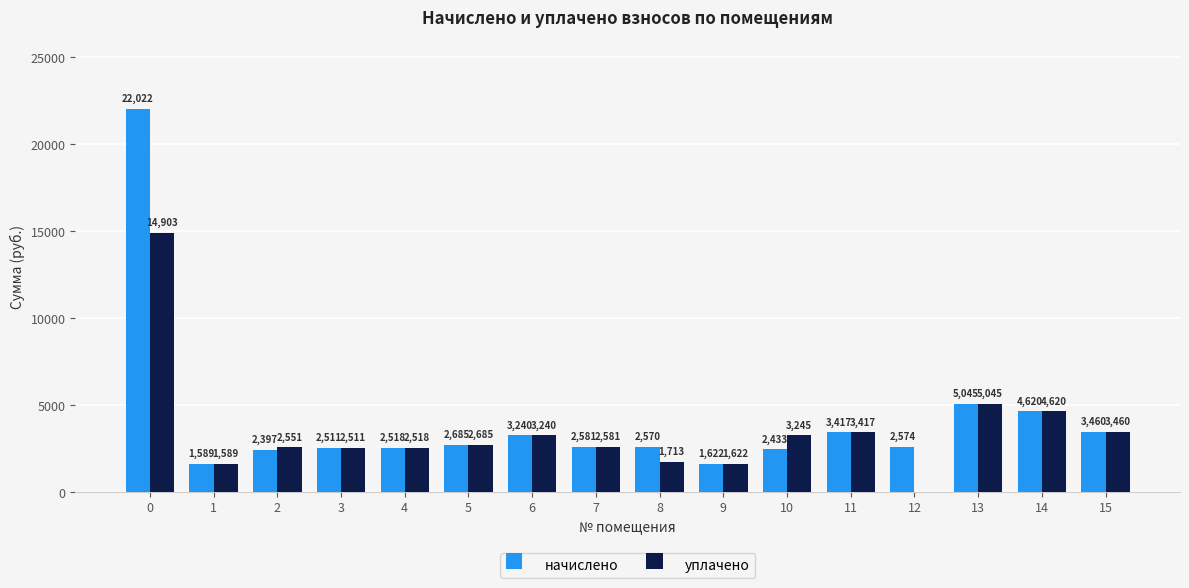

What is the greatest value displayed?

22022.5